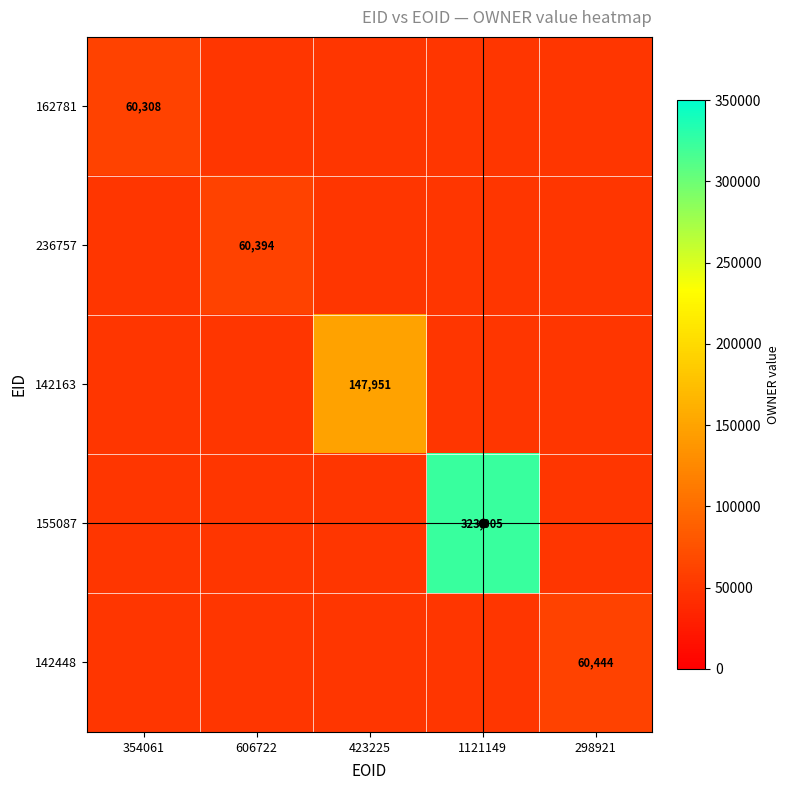

Is the value of 142448 at 354061 greater than the value of 236757 at 423225?

No